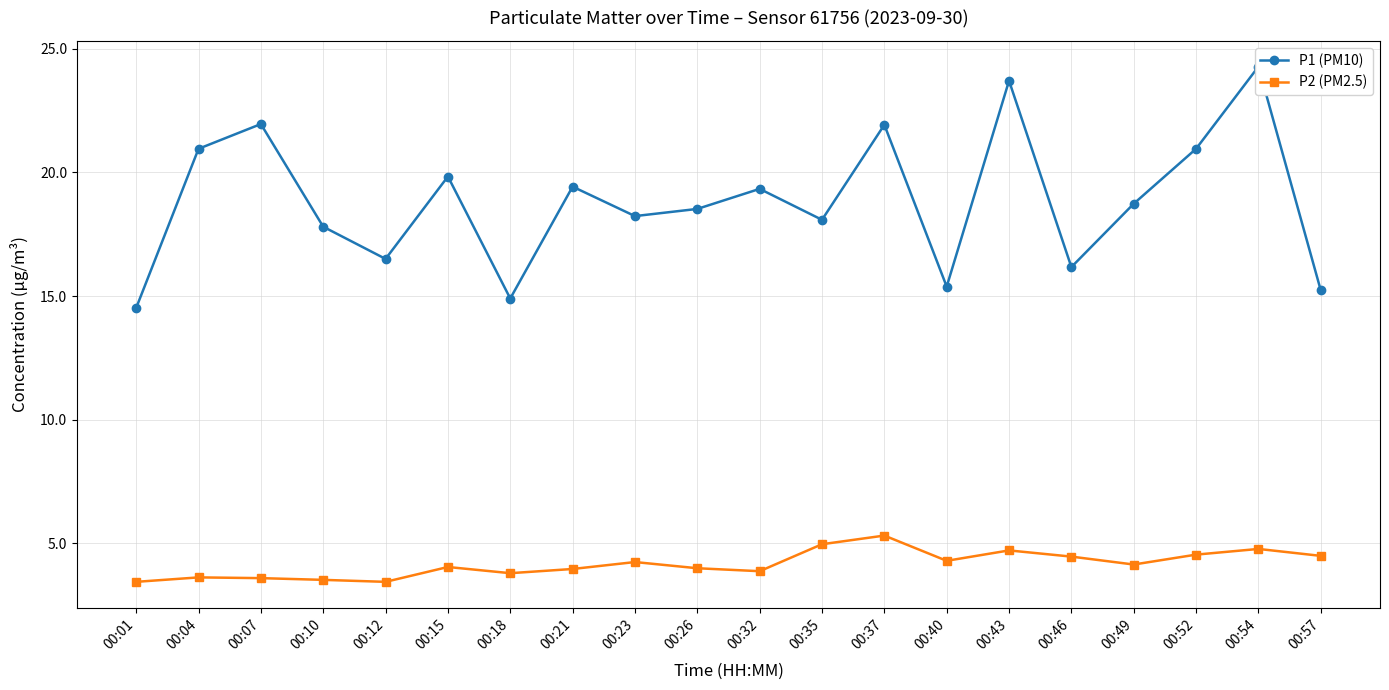

How many values in the P1 (PM10) series exceed 18?

13